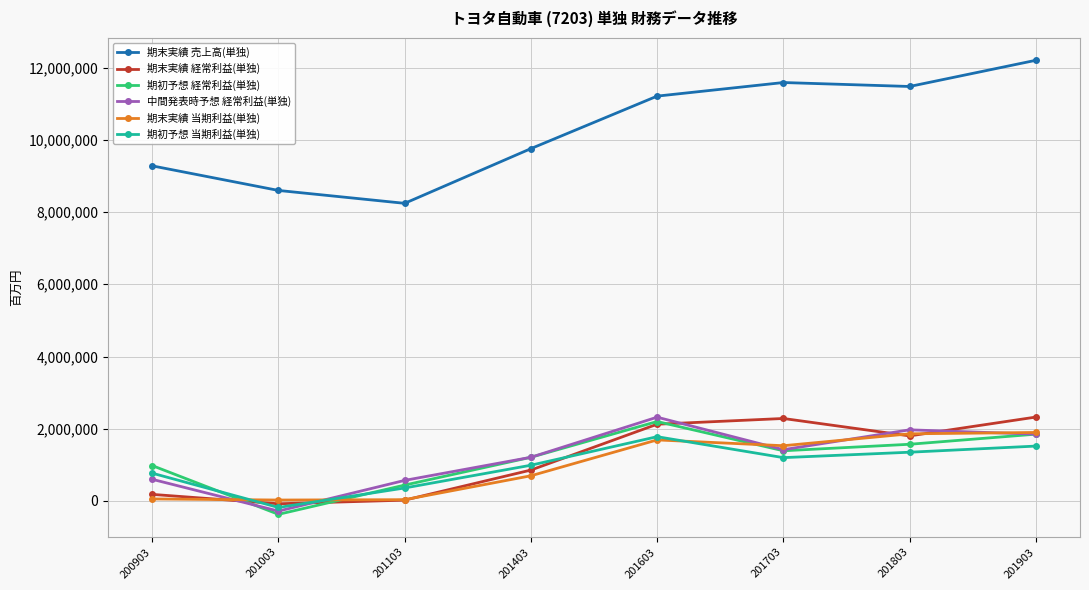

What is the average value of the 期初予想 当期利益(単独) series?

973750